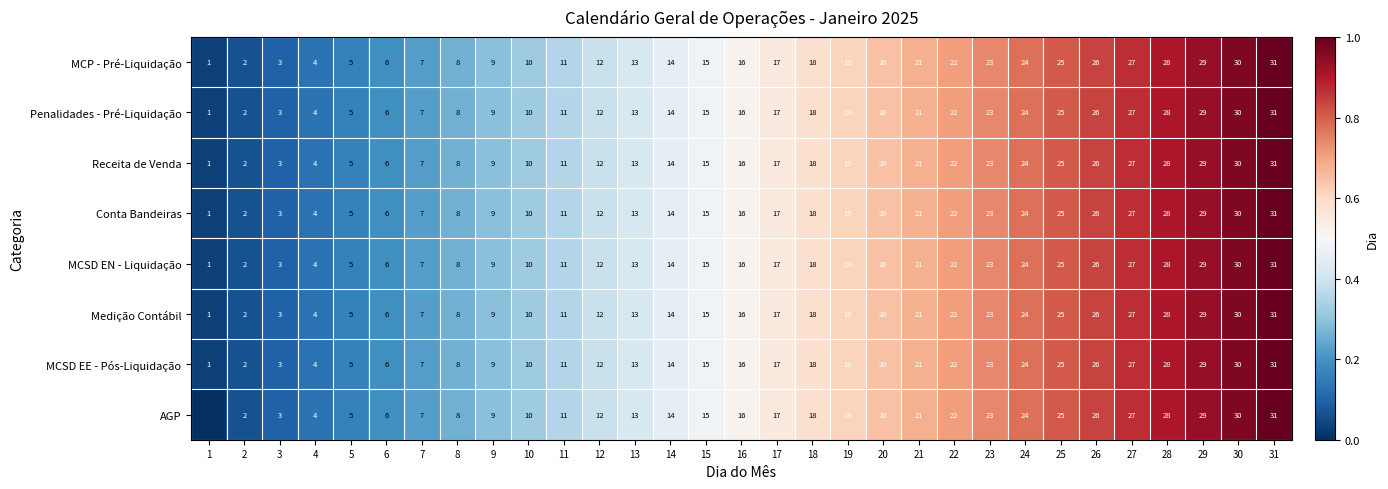

At which label is MCSD EE - Pós-Liquidação closest to 0?

1